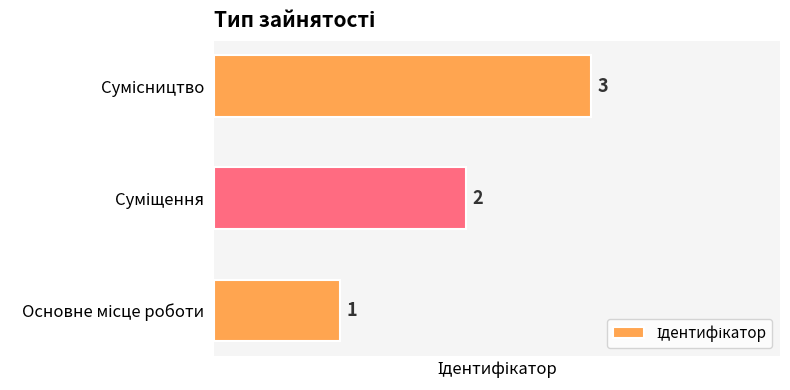

What is the sum of all values?

6